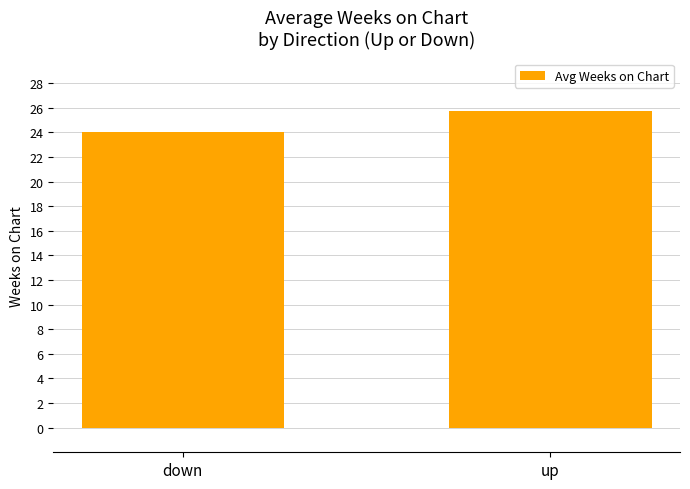

Does the chart contain stacked bars?

No